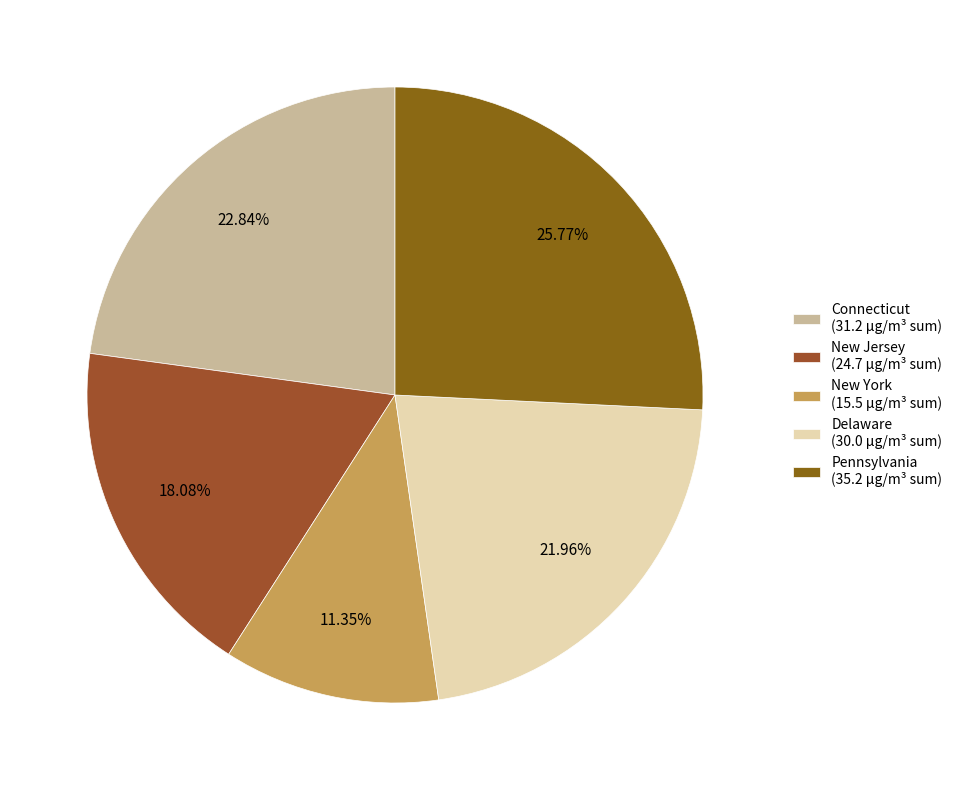

Which slice is the largest?

Pennsylvania (35.2 µg/m³ sum)